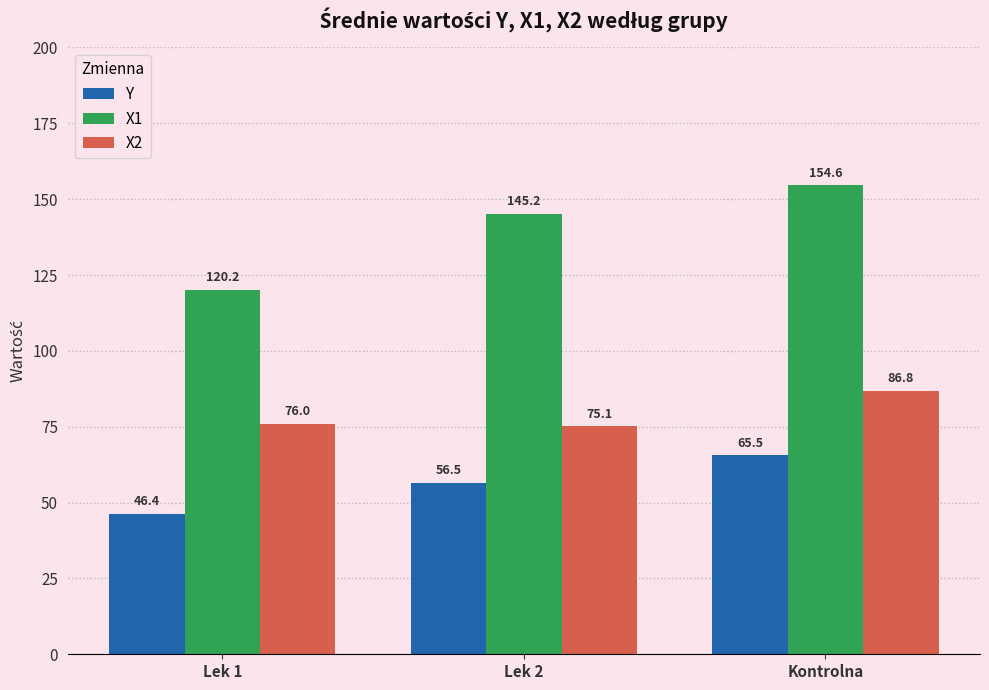

Is the value of Y at Lek 2 greater than the value of X1 at Lek 1?

No